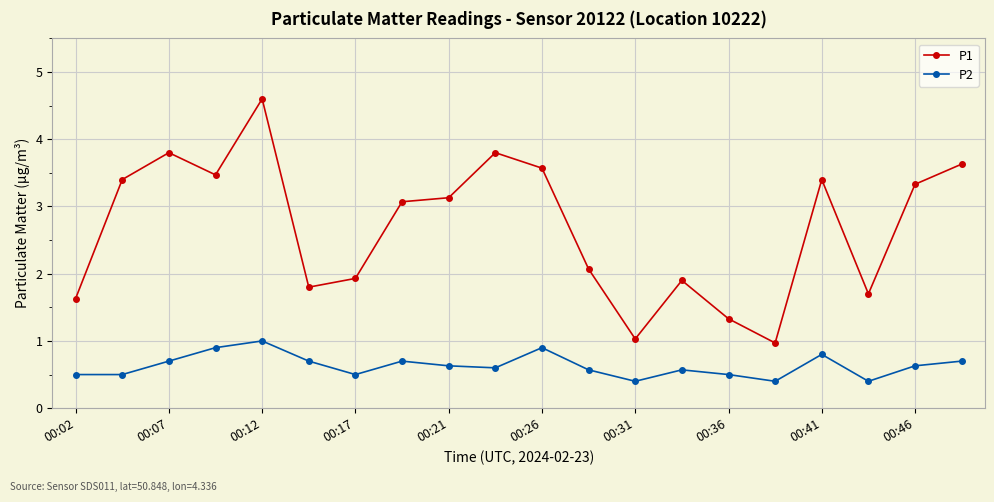

What is the minimum value for P2?

0.4